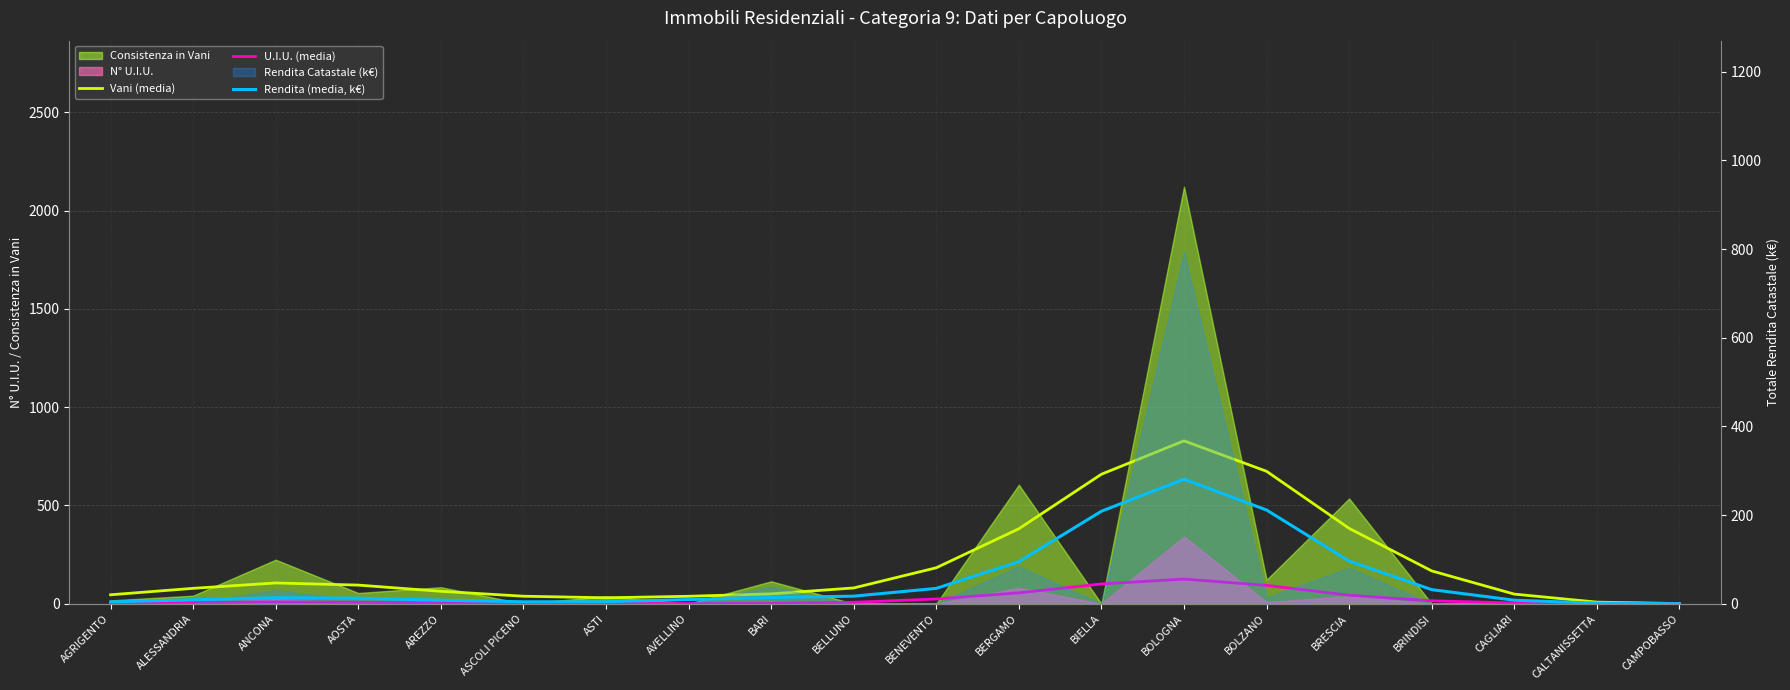

True or false: Vani (media) and Rendita (media, k€) cross at least once.

False